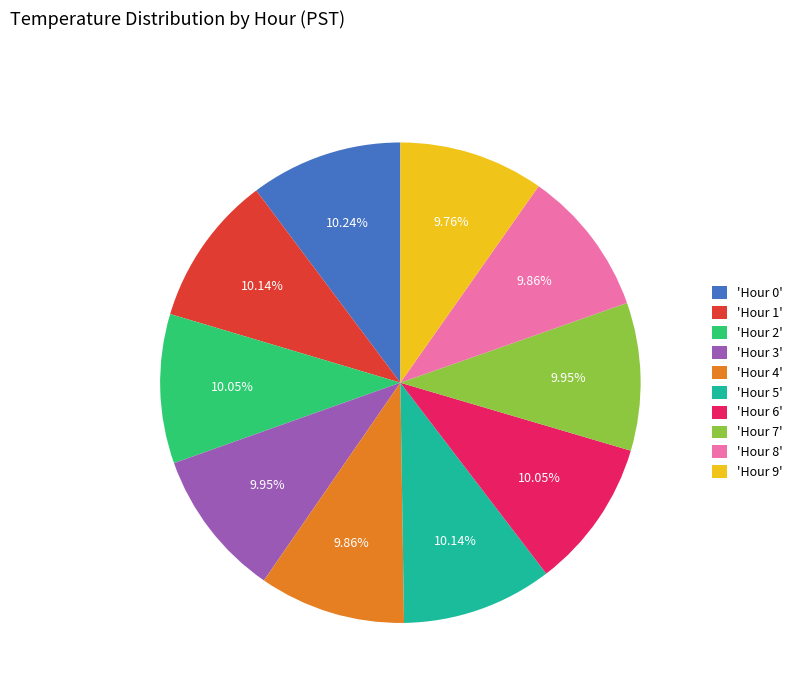

How many slices are in this pie chart?

10